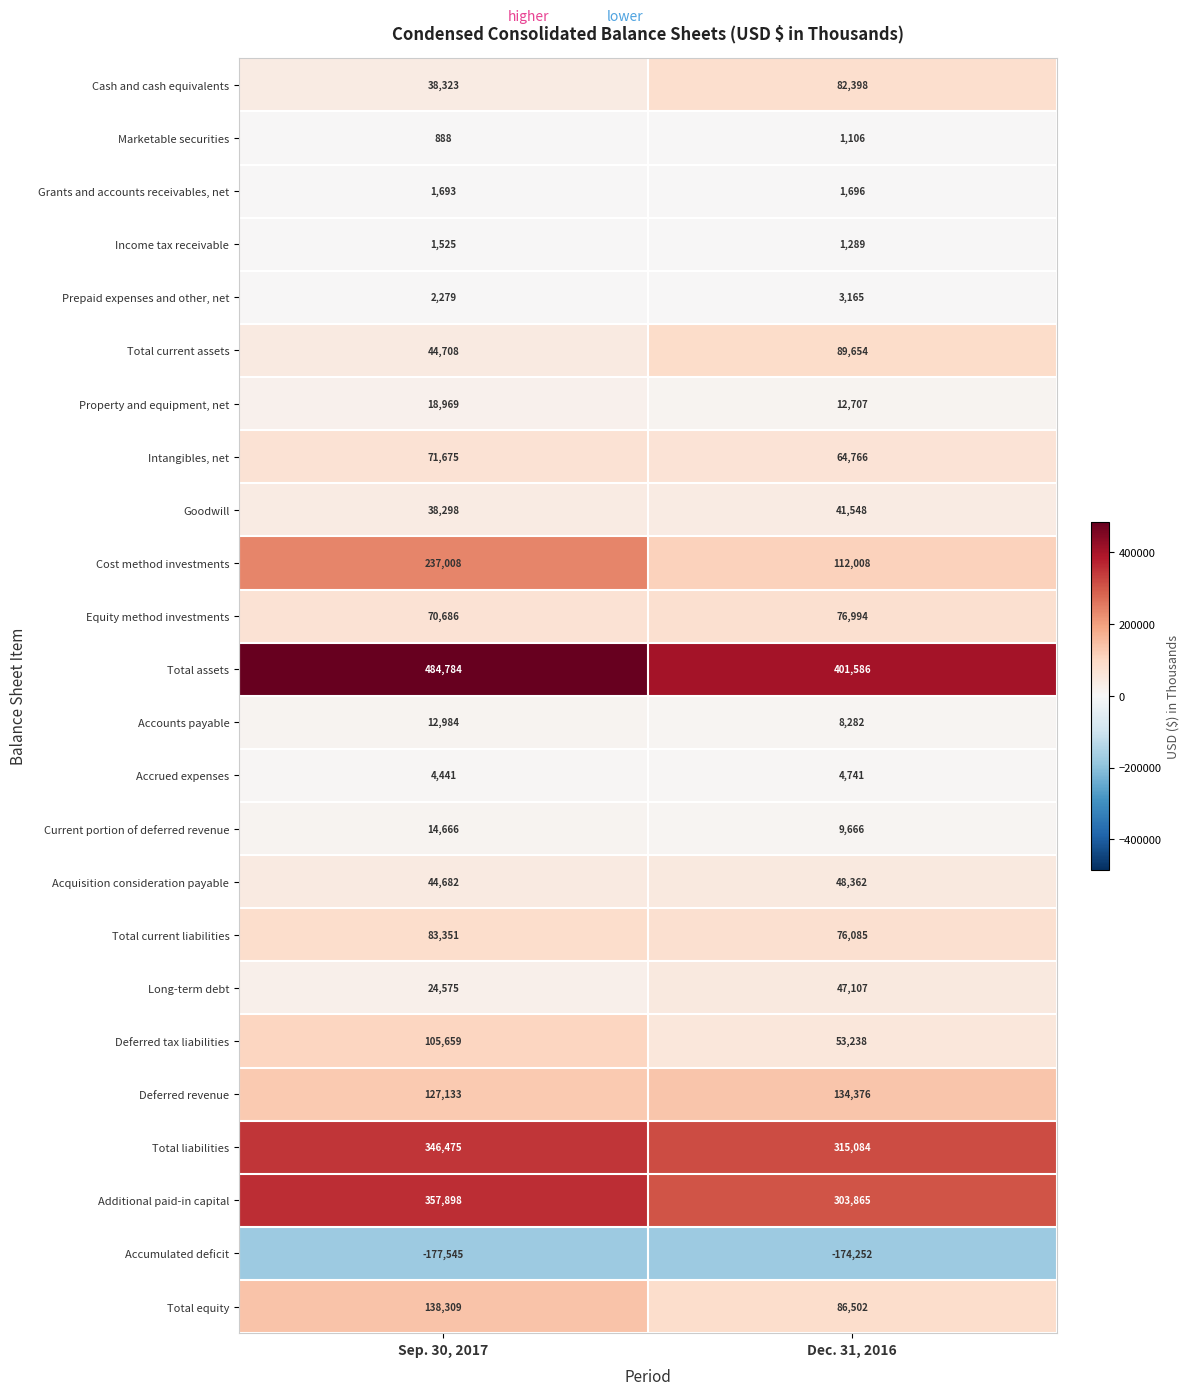

True or false: Accounts payable has a value of 20053 at Sep. 30, 2017.

False